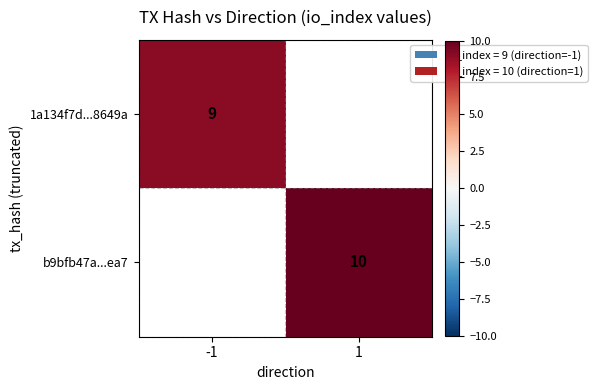

The 1a134f7d...8649a series shows 9 at -1. True or false?

True